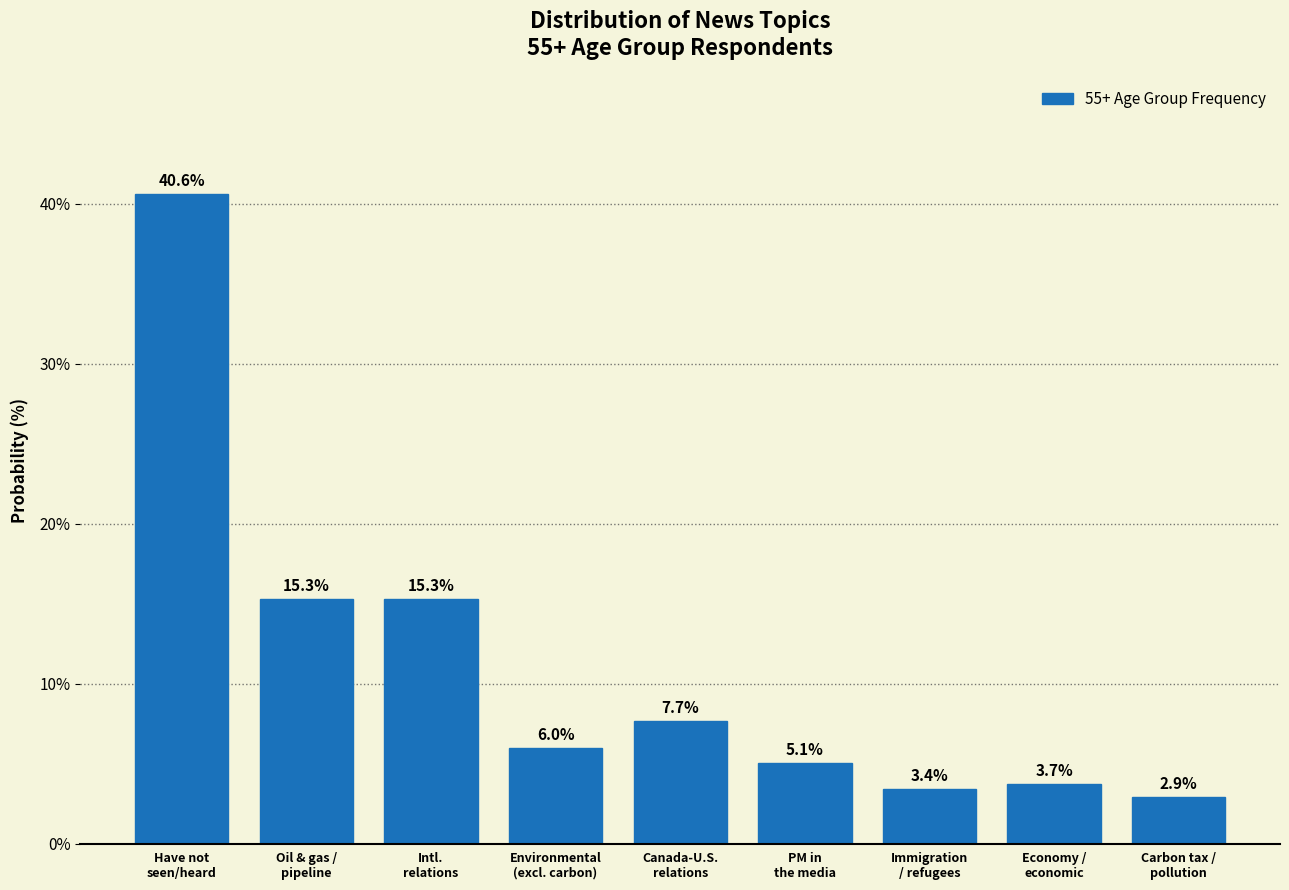

Reading left to right, extract all data points from this chart.

40.6	15.3	15.3	6.0	7.7	5.1	3.4	3.7	2.9